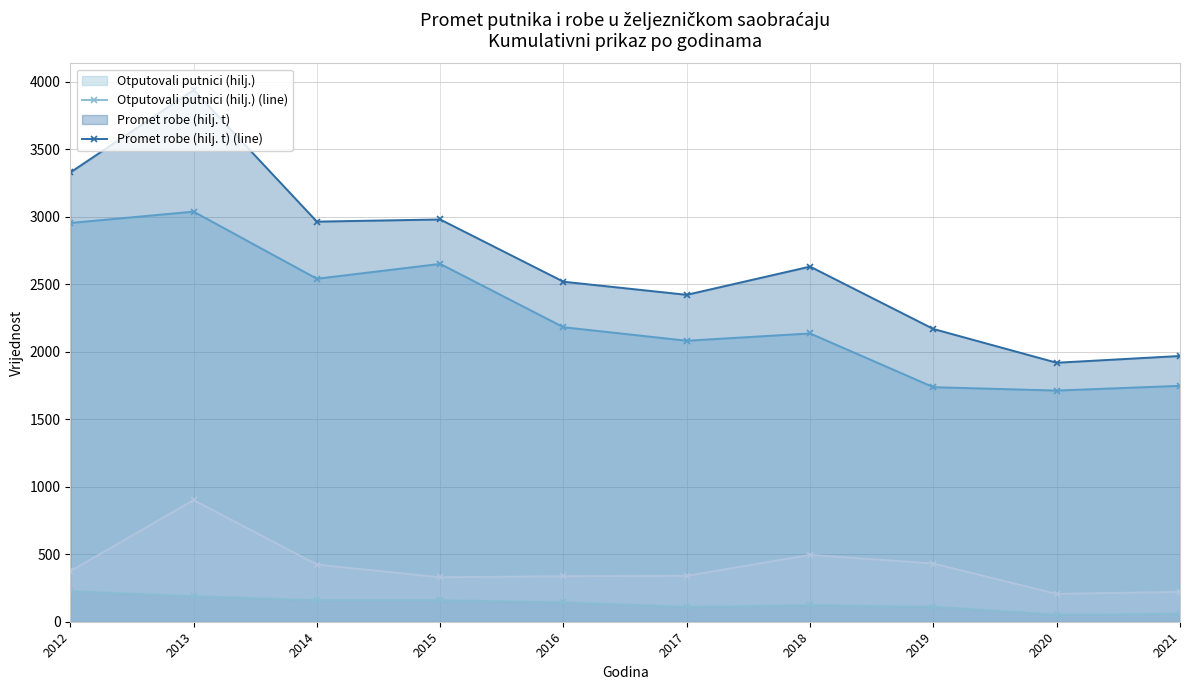

Does the chart have visible grid lines?

Yes